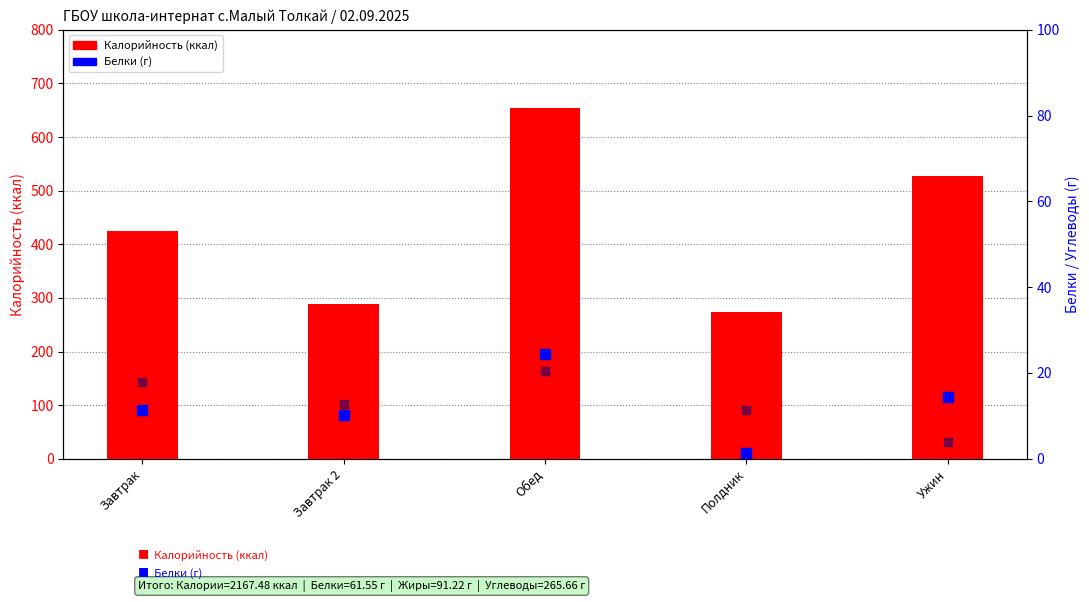

Which series reaches the minimum Y coordinate?

Белки (г)